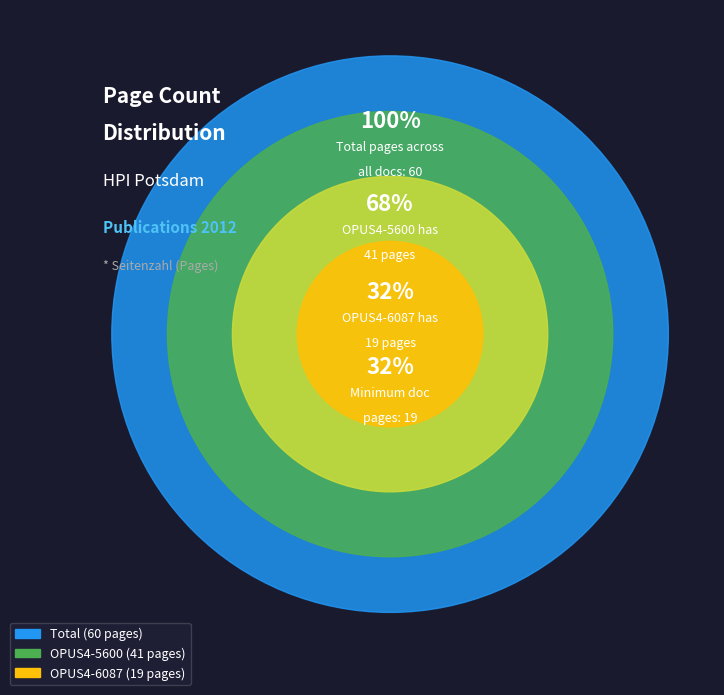

Rank the categories by value from lowest to highest.

OPUS4-6087, OPUS4-5600